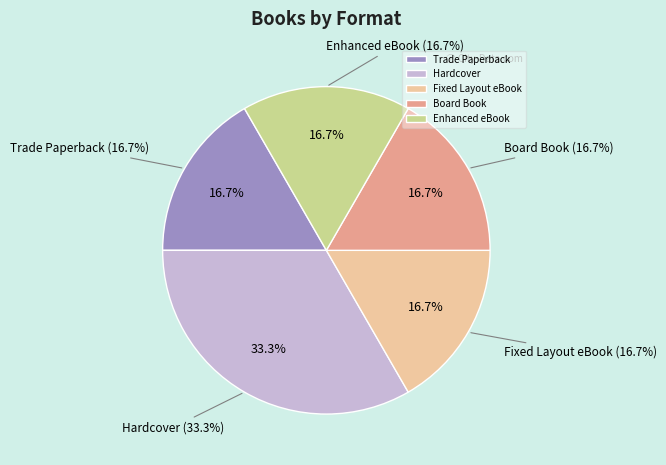

Which category has the smallest portion of the pie?

Trade Paperback